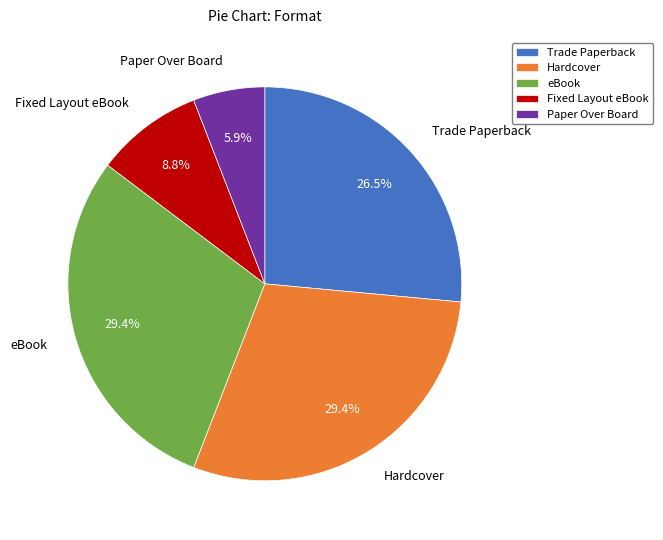

What is the total percentage of Hardcover and Fixed Layout eBook?

38.2%